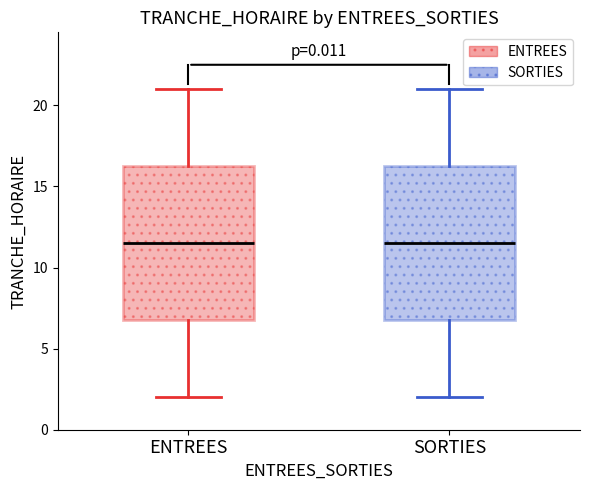

Reading left to right, read every box against the y-axis: the position of its median line, the range the box covers, and the ends of its whiskers. The values are not printed on the chart, so give them approximately, as read against the axis.

ENTREES: median 11.5, box 7.0 to 16.5, whiskers 2.0 to 21.0
SORTIES: median 11.5, box 7.0 to 16.5, whiskers 2.0 to 21.0